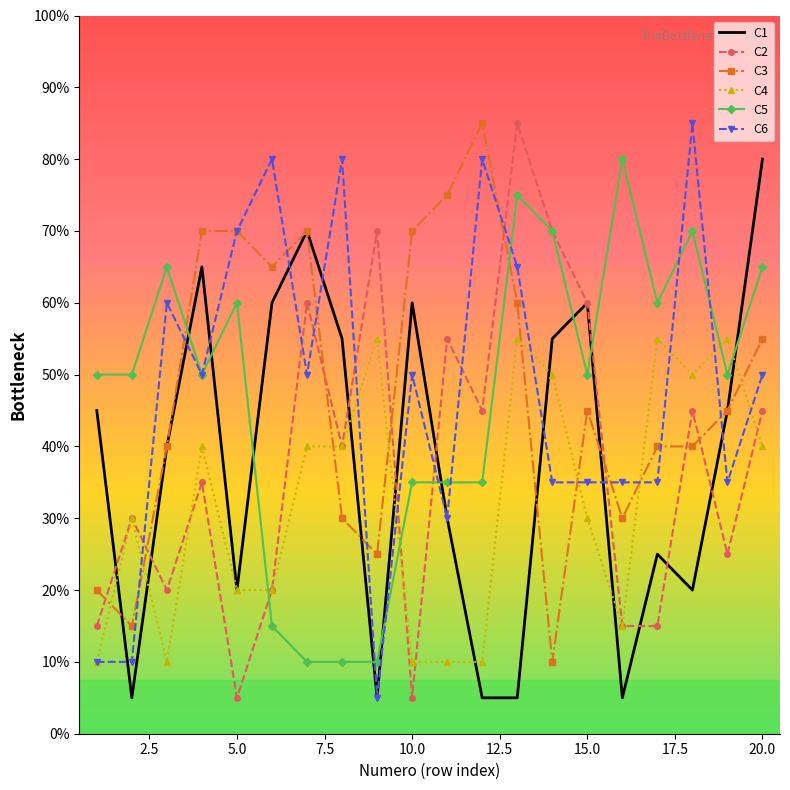

What are all the series names shown in the legend?

C1, C2, C3, C4, C5, C6